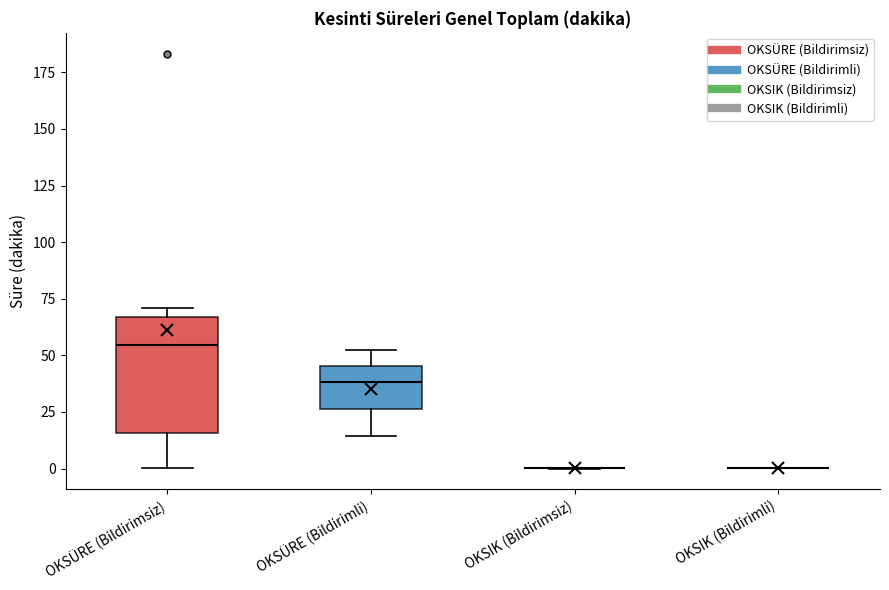

Reading left to right, transcribe this box plot: for each box, give where its median line is, the range the box spans, and where its two whiskers end, as read against the y-axis. The values are not printed on the chart, so give them approximately, as read against the axis.

OKSÜRE (Bildirimsiz): median 55, box 15 to 65, whiskers 0 to 70
OKSÜRE (Bildirimli): median 40, box 25 to 45, whiskers 15 to 50
OKSIK (Bildirimsiz): box collapsed to a line at 0, whiskers 0 to 0
OKSIK (Bildirimli): box collapsed to a line at 0, whiskers 0 to 0